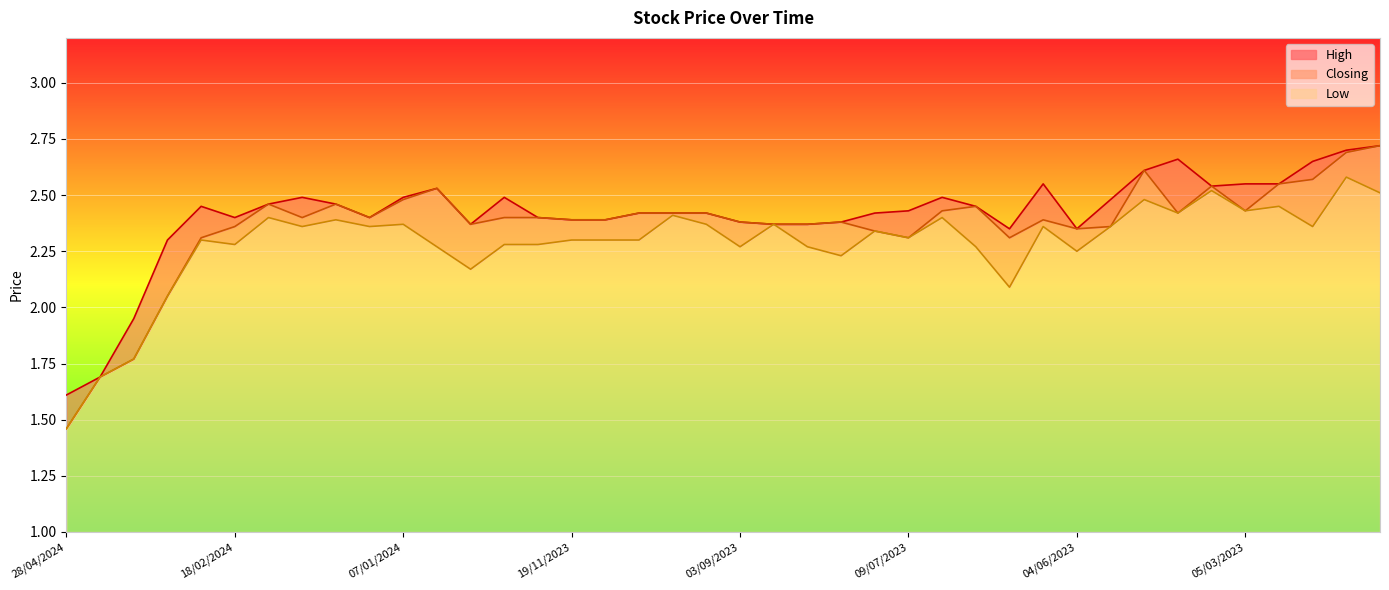

What position from the right is 21/01/2024?

31